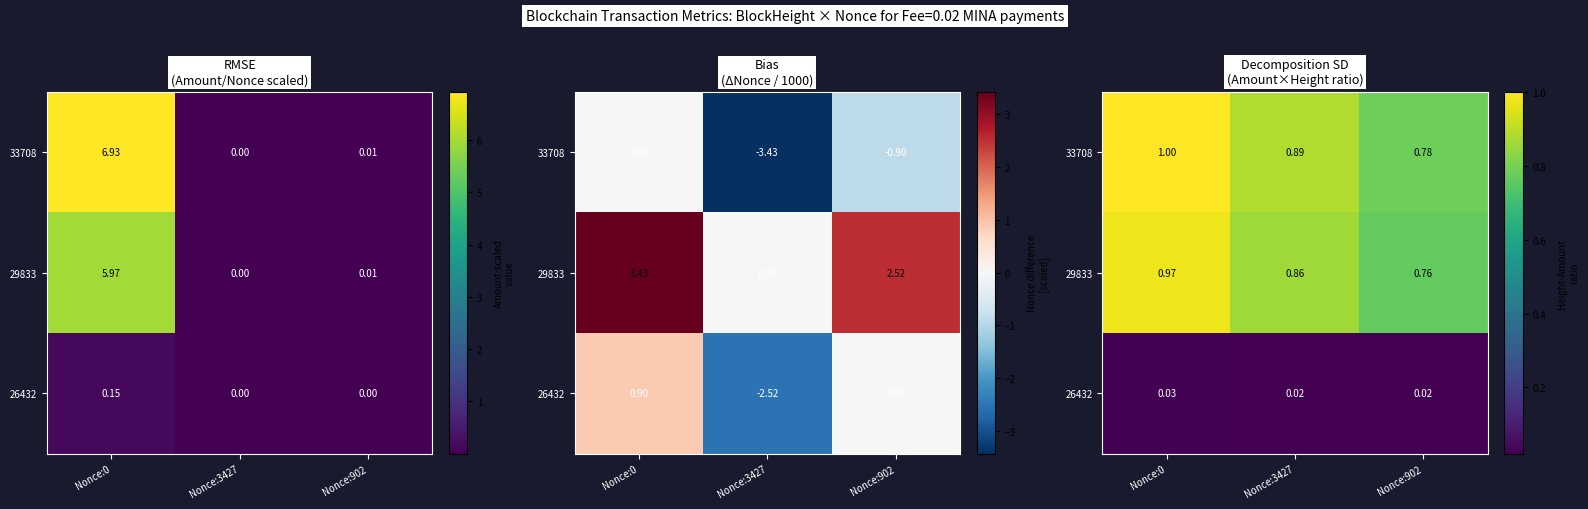

Rank the categories by 33708 value from highest to lowest.

Nonce:0, Nonce:3427, Nonce:902